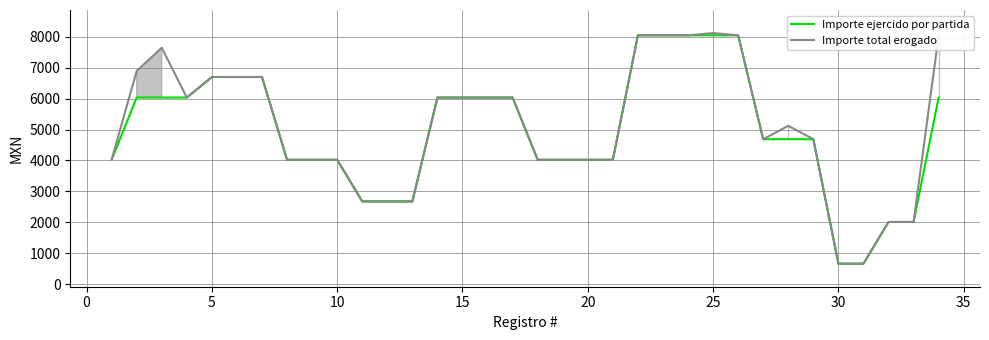

What is the greatest value displayed?

8117.0